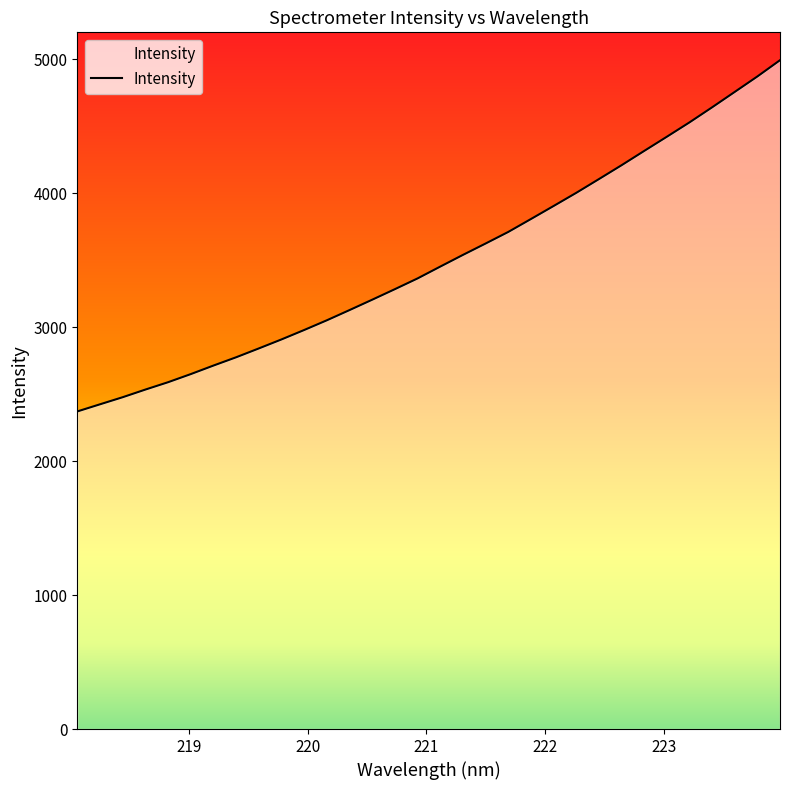

What is the difference between the maximum and minimum values?

2621.5